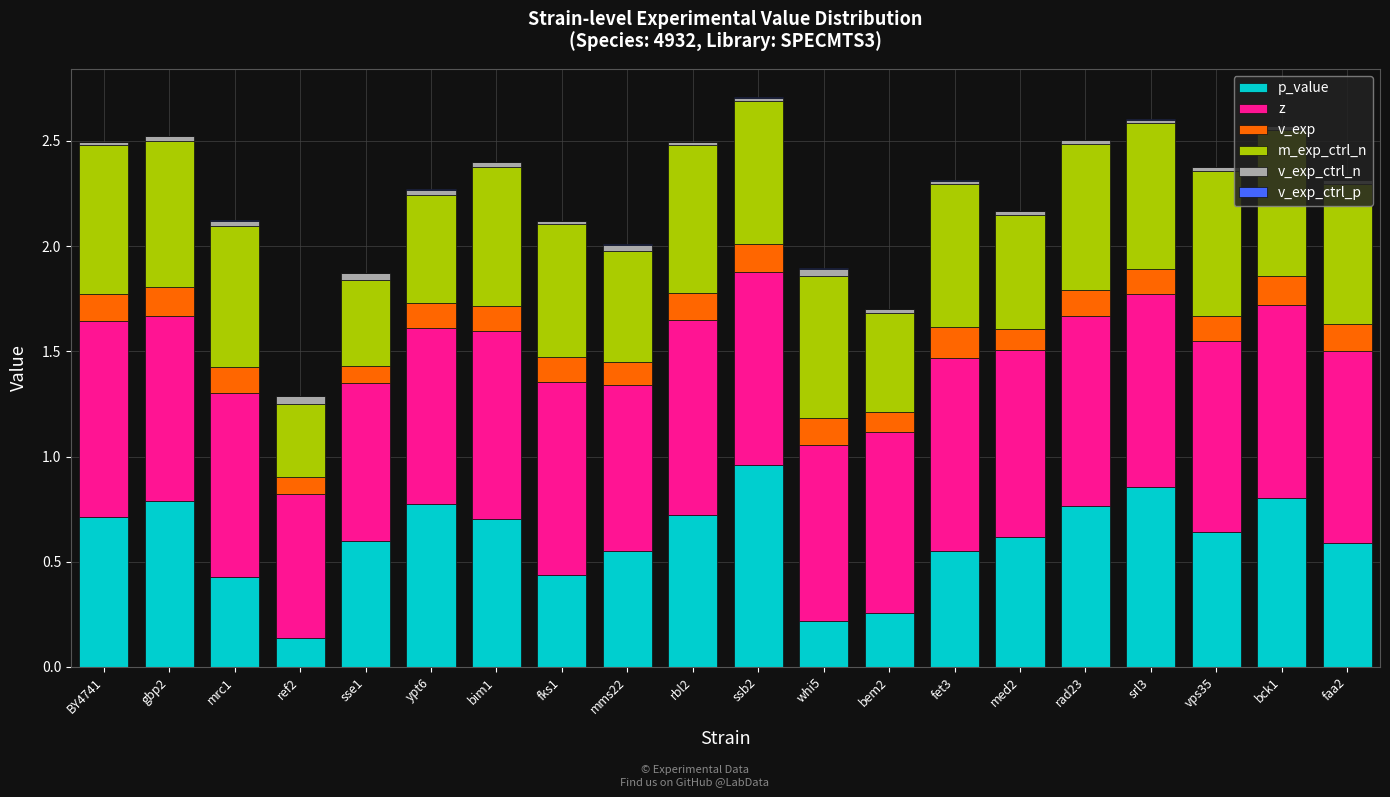

True or false: p_value has a value of 1.4 at ypt6.

False